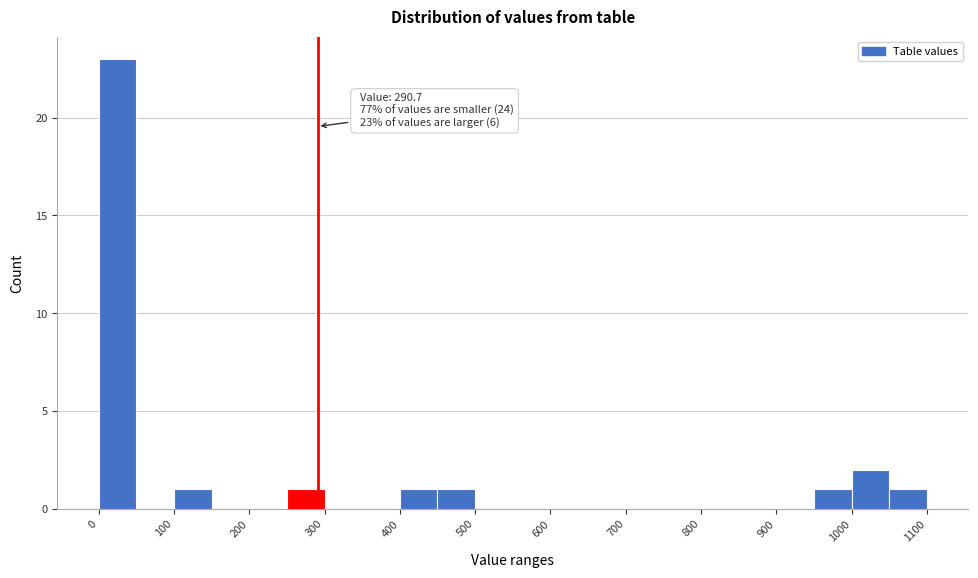

Over which range of the x-axis is the bar tallest?

0 to 50